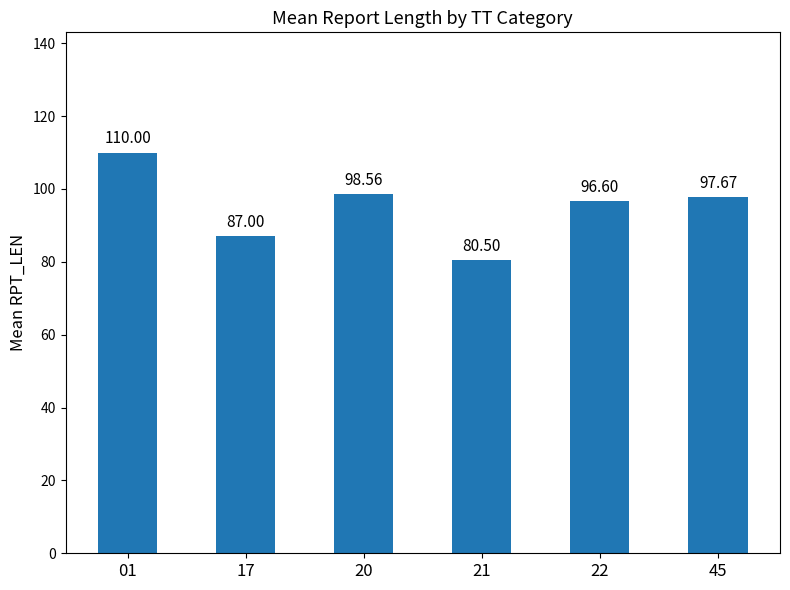

The value at 20 is 98.6. True or false?

True